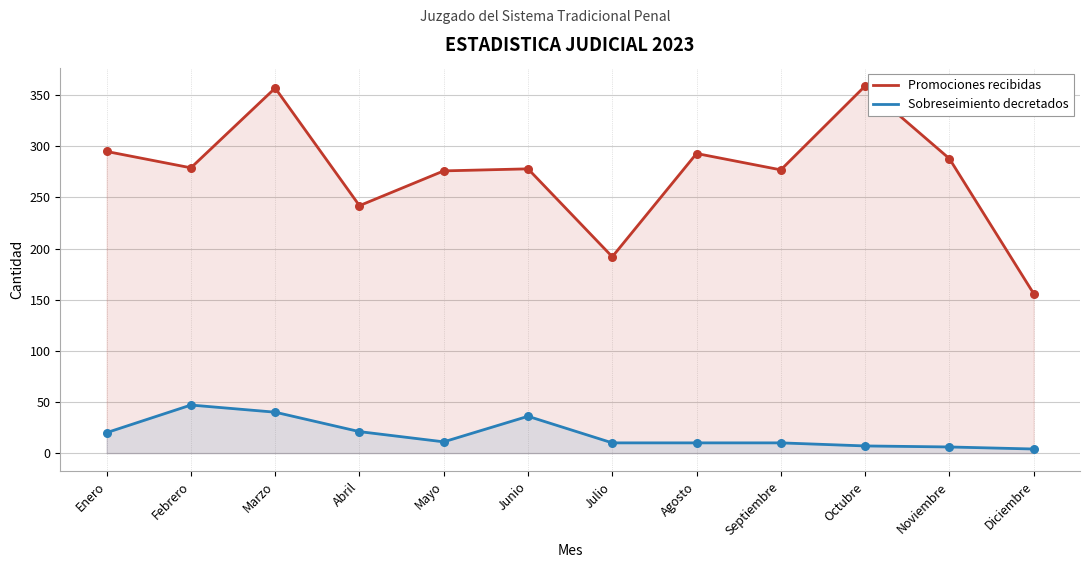

At which category is the sum across all series the highest?

Marzo